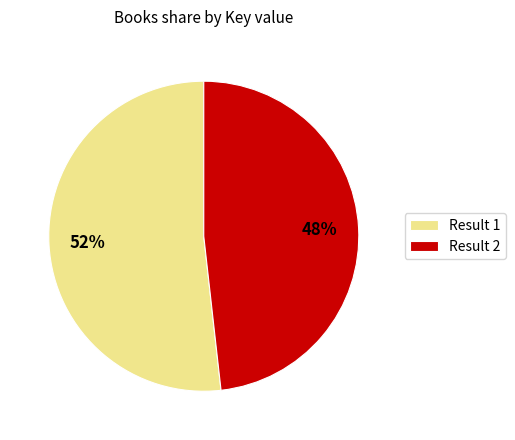

To the nearest percent, what percentage of the pie is Result 2?

48%